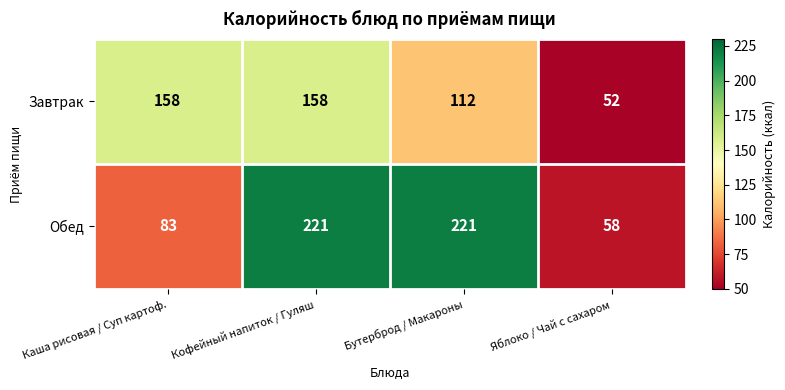

The value of Обед at Кофейный напиток / Гуляш is 221. True or false?

True